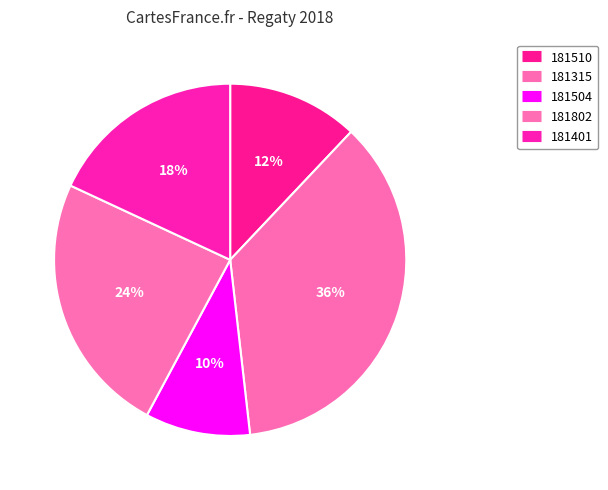

How many slices are in this pie chart?

5